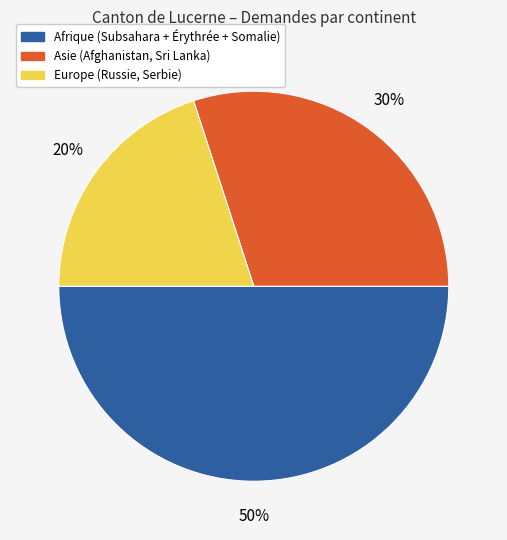

Combined, do Asie and Afrique account for over 50%?

Yes